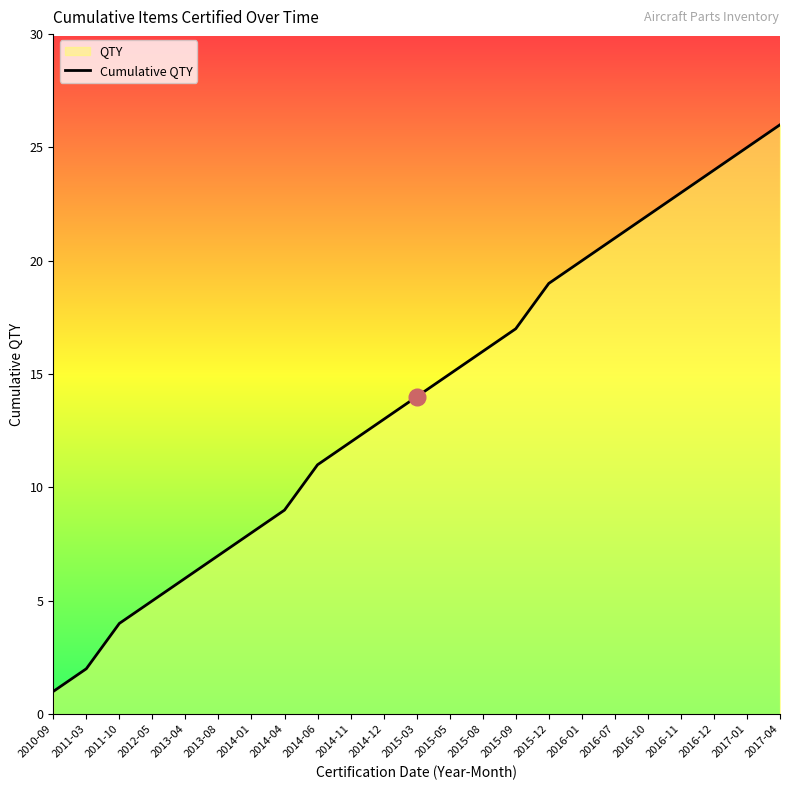

Which has a higher value, 2011-03 or 2014-11?

2014-11